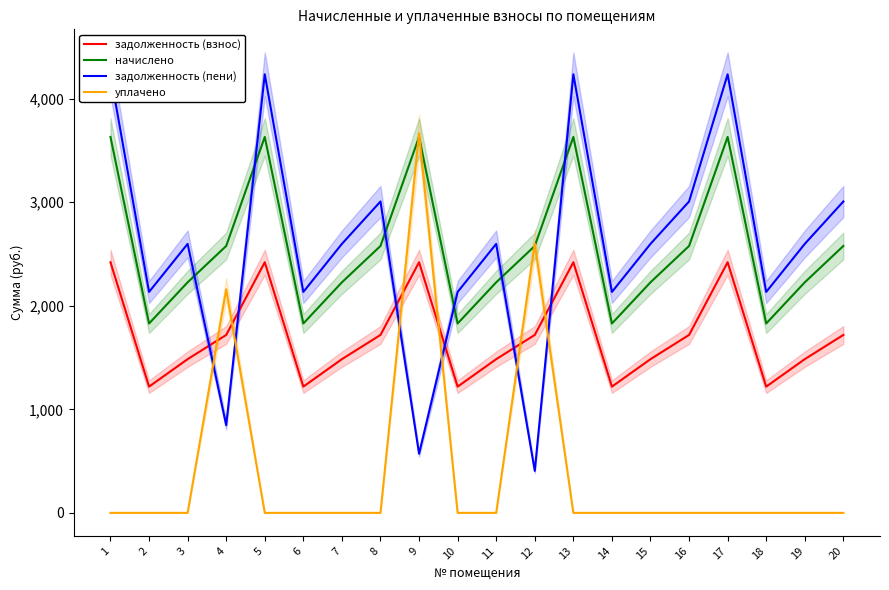

What is the value of the начислено point at the 15th from the left?

2226.9